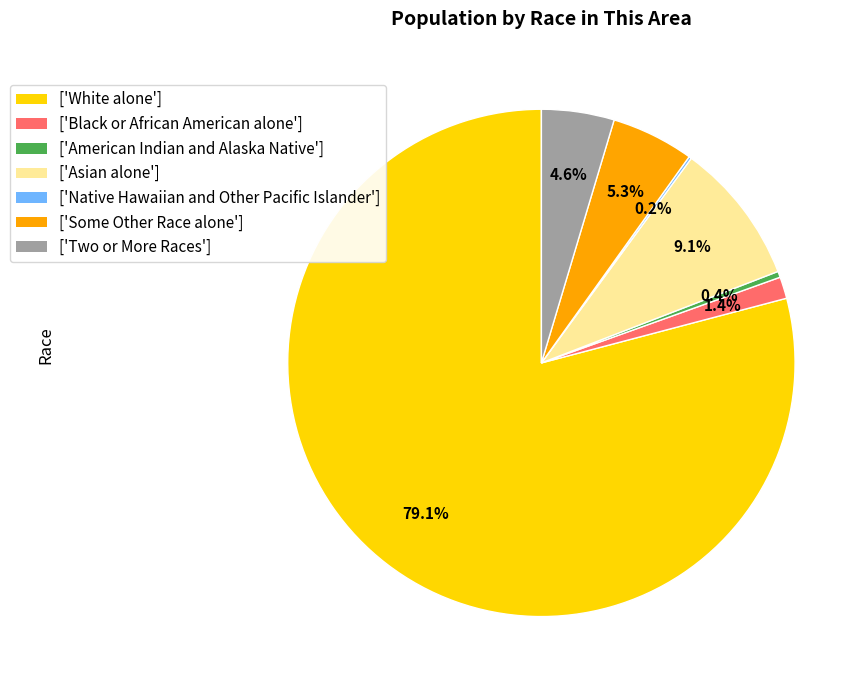

Between ['White alone'] and ['American Indian and Alaska Native'], which is larger?

['White alone']